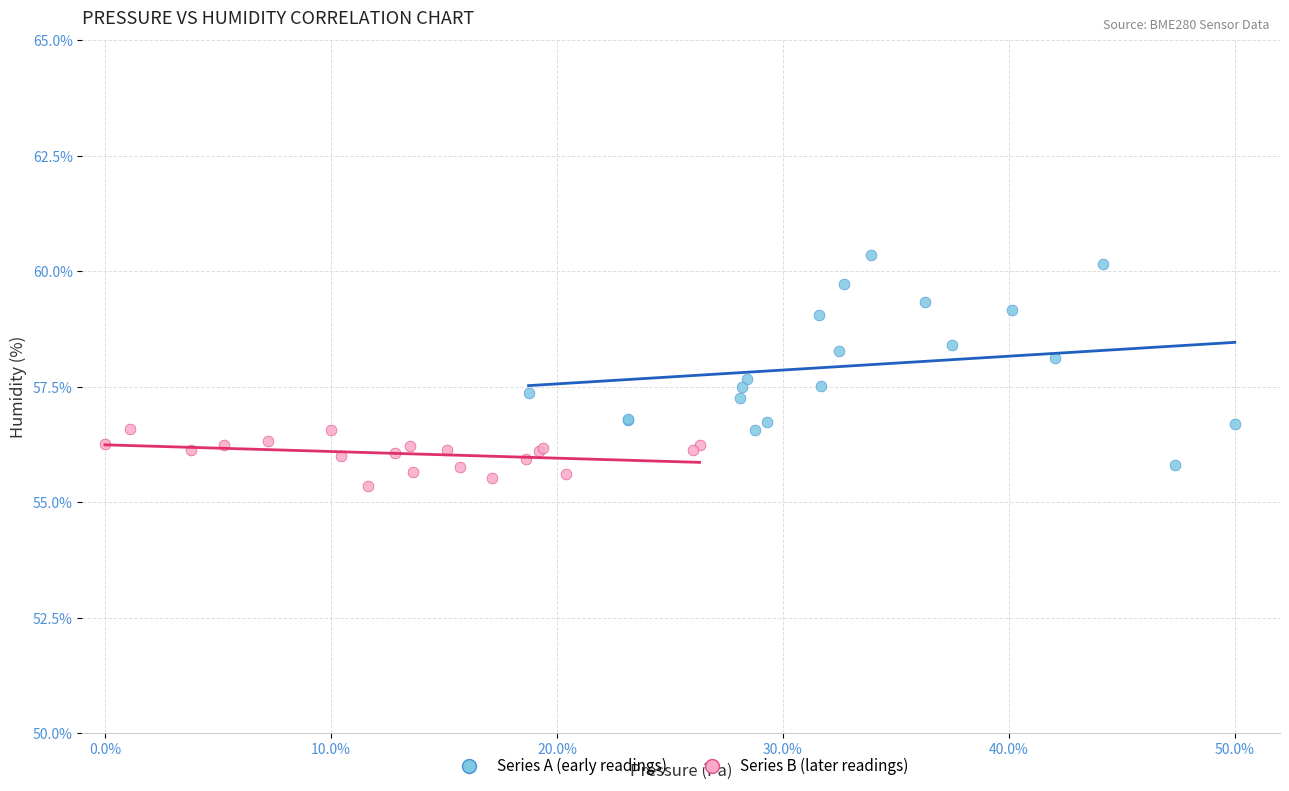

Which series has the largest Y range (max minus min)?

Series A (early readings)